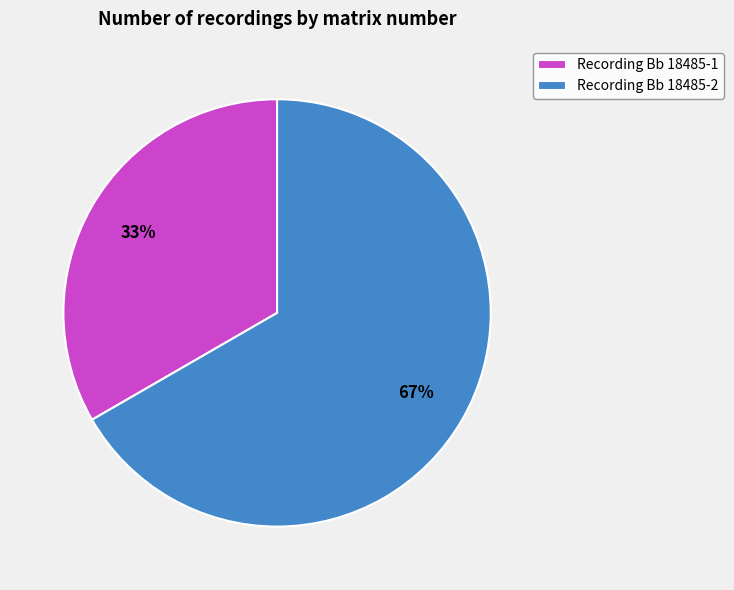

Count the number of slices in the pie.

2